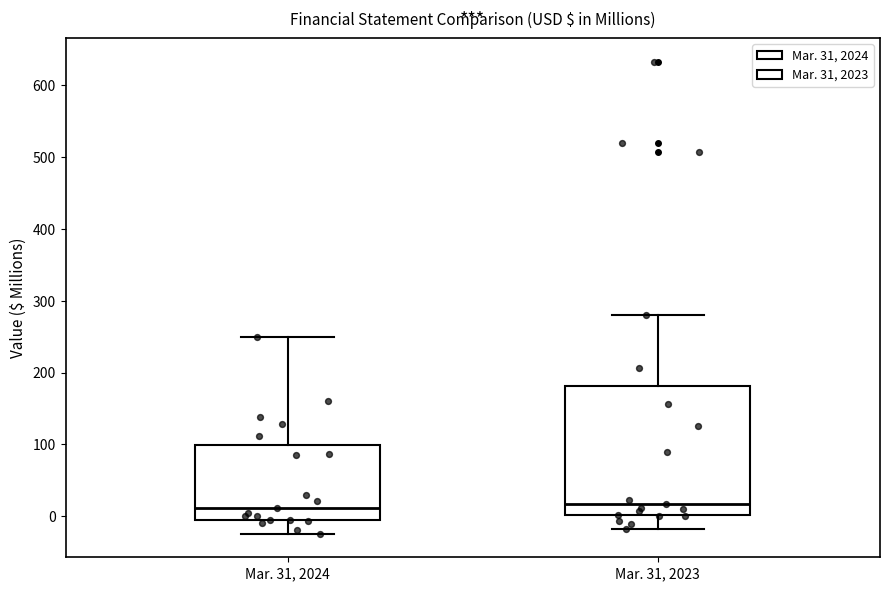

Reading left to right, transcribe this box plot: for each box, give where its median line is, the range the box spans, and where its two whiskers end, as read against the y-axis. The values are not printed on the chart, so give them approximately, as read against the axis.

Mar. 31, 2024: median 10, box 0 to 100, whiskers -20 to 250
Mar. 31, 2023: median 20, box 0 to 180, whiskers -20 to 280